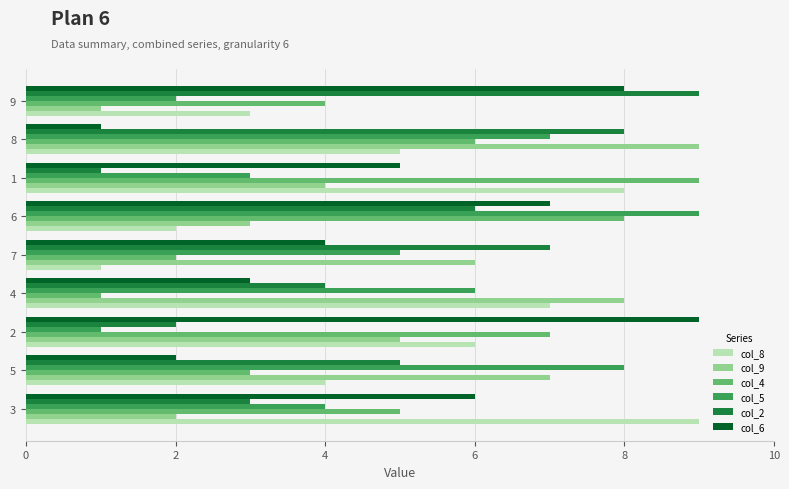

List the labels in order of col_5 value, smallest first.

2, 9, 1, 3, 7, 4, 8, 5, 6